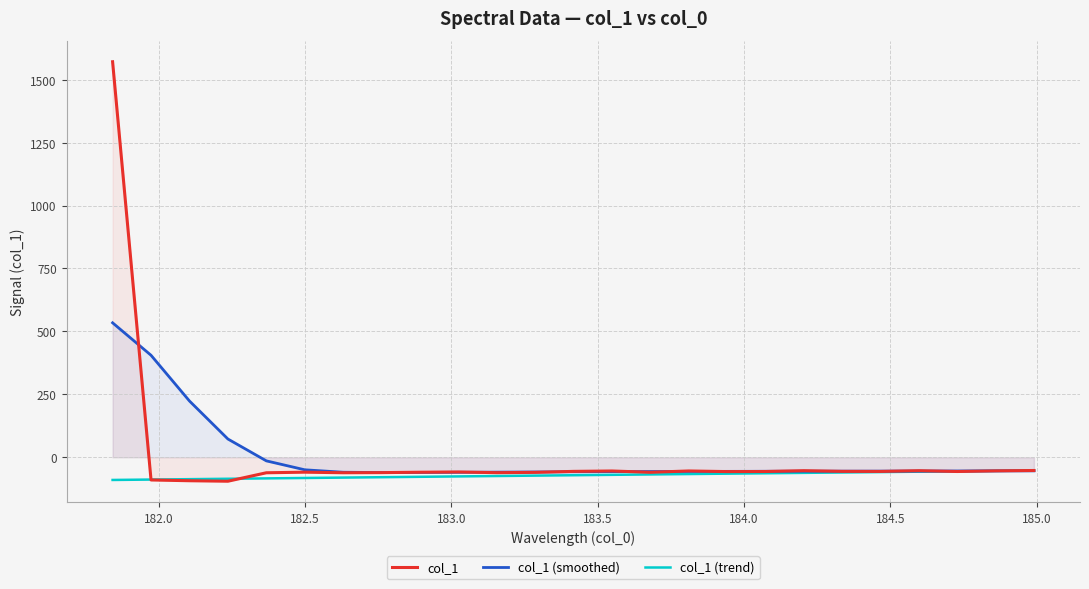

Which series has the widest spread of values?

col_1